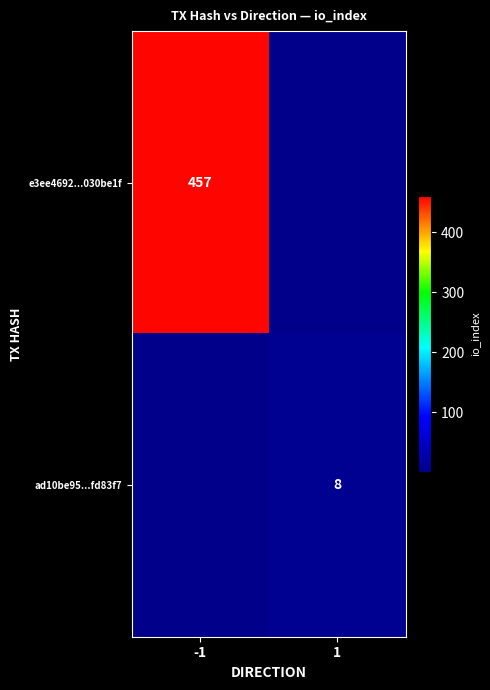

The value of e3ee4692...030be1f at -1 is 457. True or false?

True